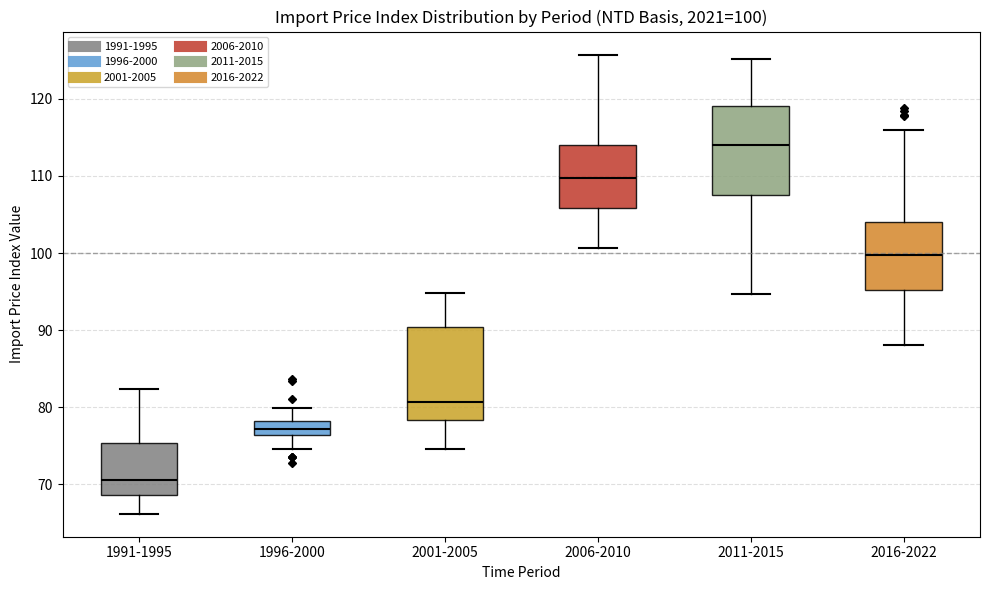

Which box's median line is the lowest?

1991-1995